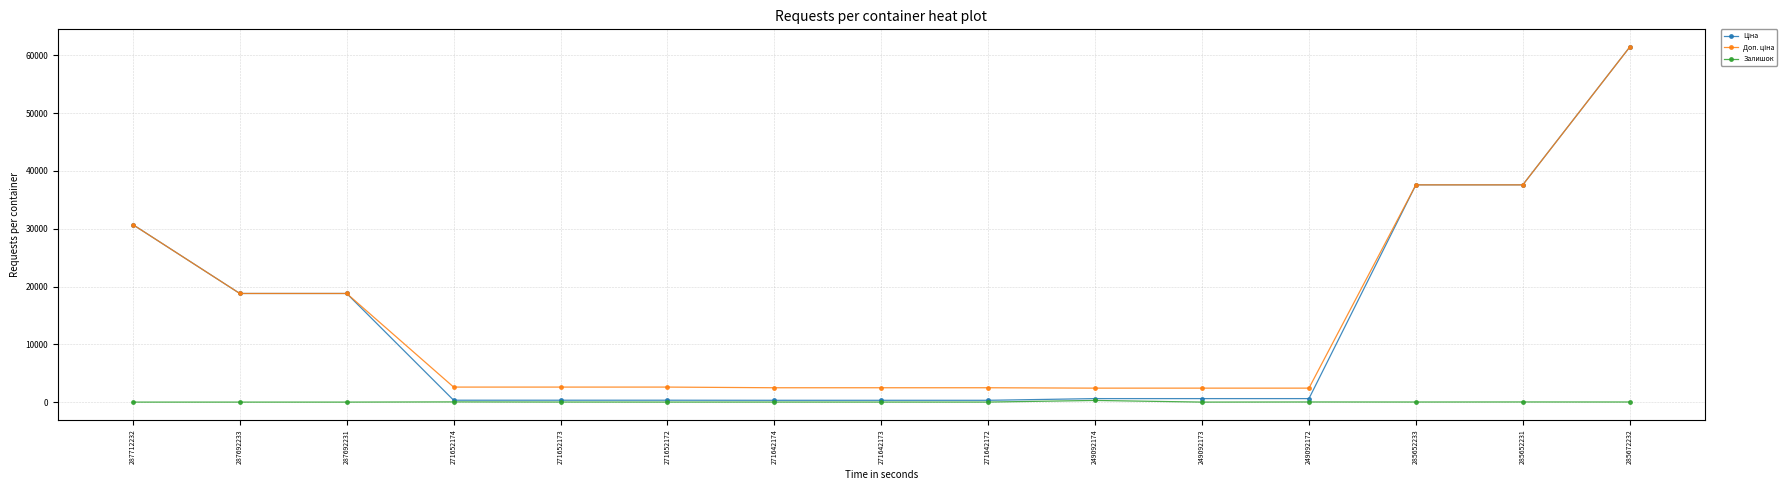

Is it true that Залишок equals 16.0 at 285672232?

True